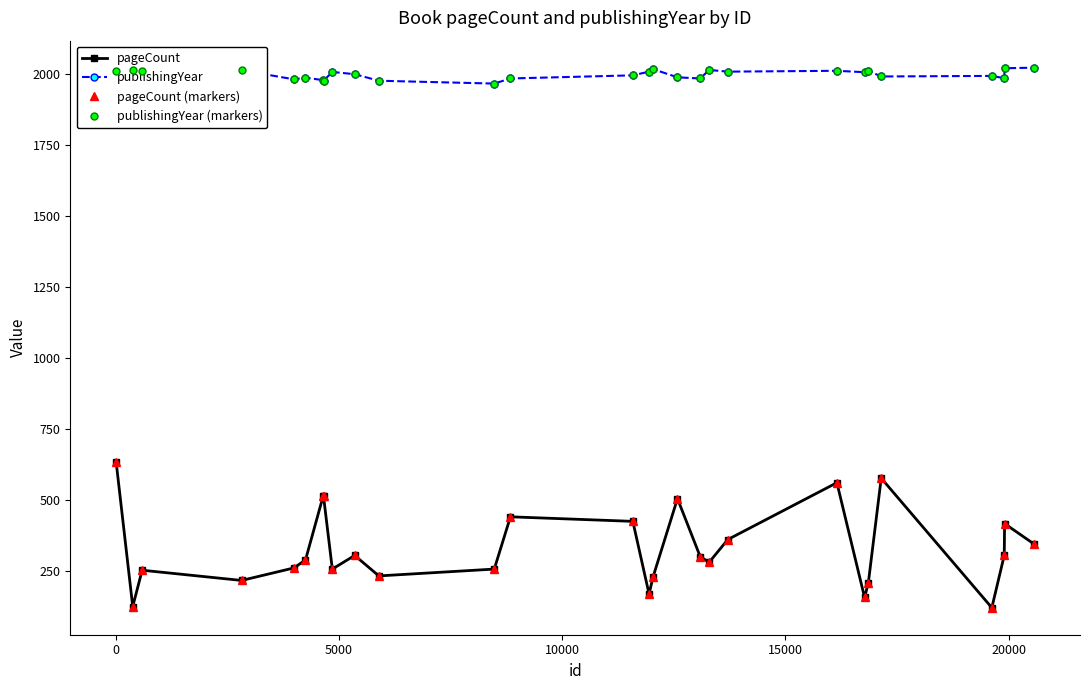

Does the chart have visible grid lines?

No